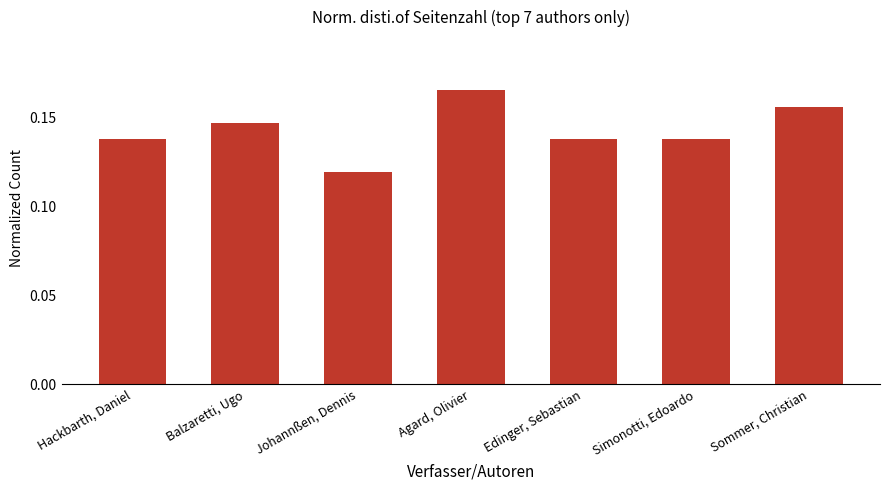

Are the bars grouped side by side (vs. stacked)?

No